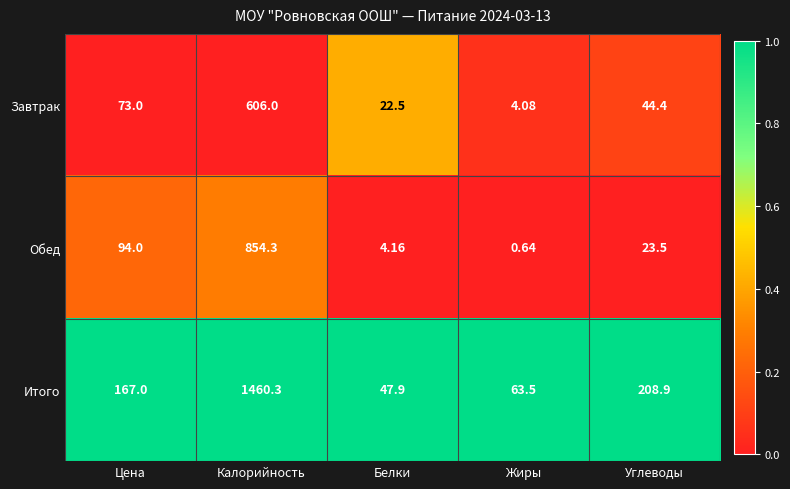

Where is Обед nearest to the value 427?

Цена